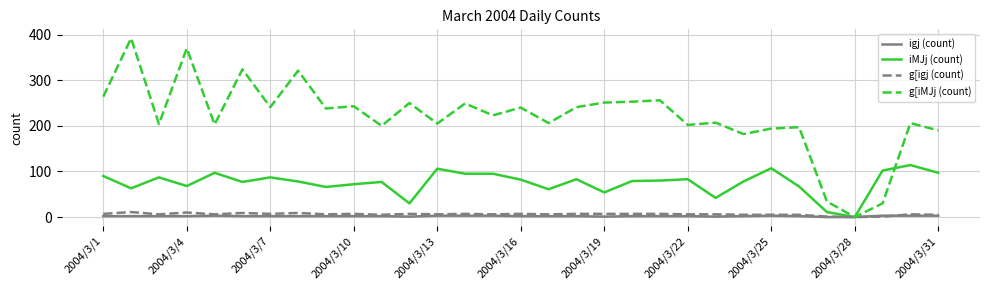

What is the greatest value displayed?

392